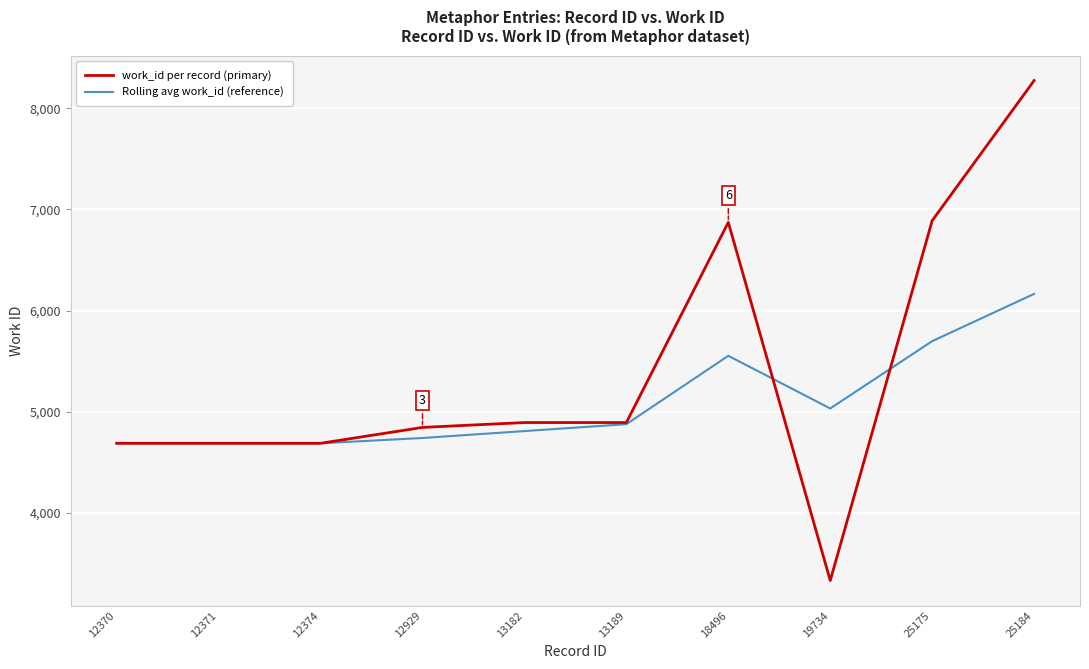

Which label corresponds to the smallest value in the chart?

19734